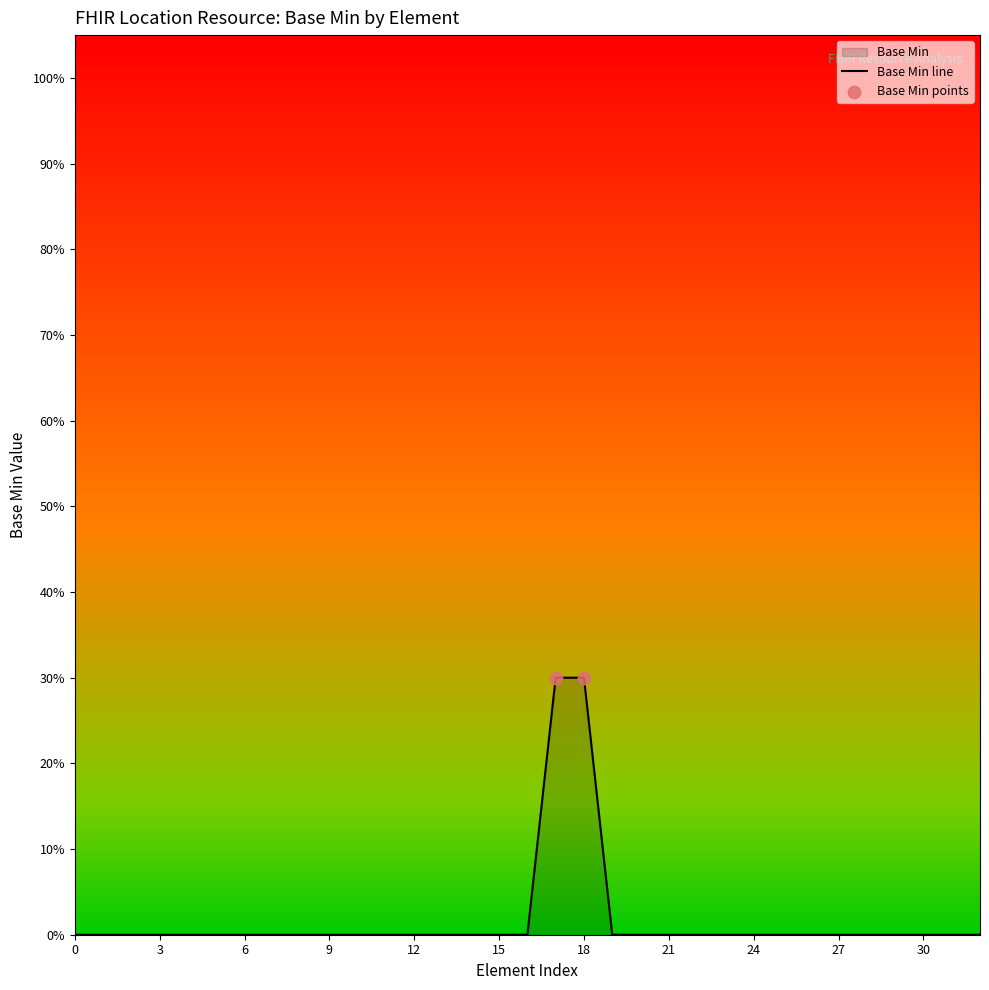

Between Location.status and Location, which is larger?

Location.status